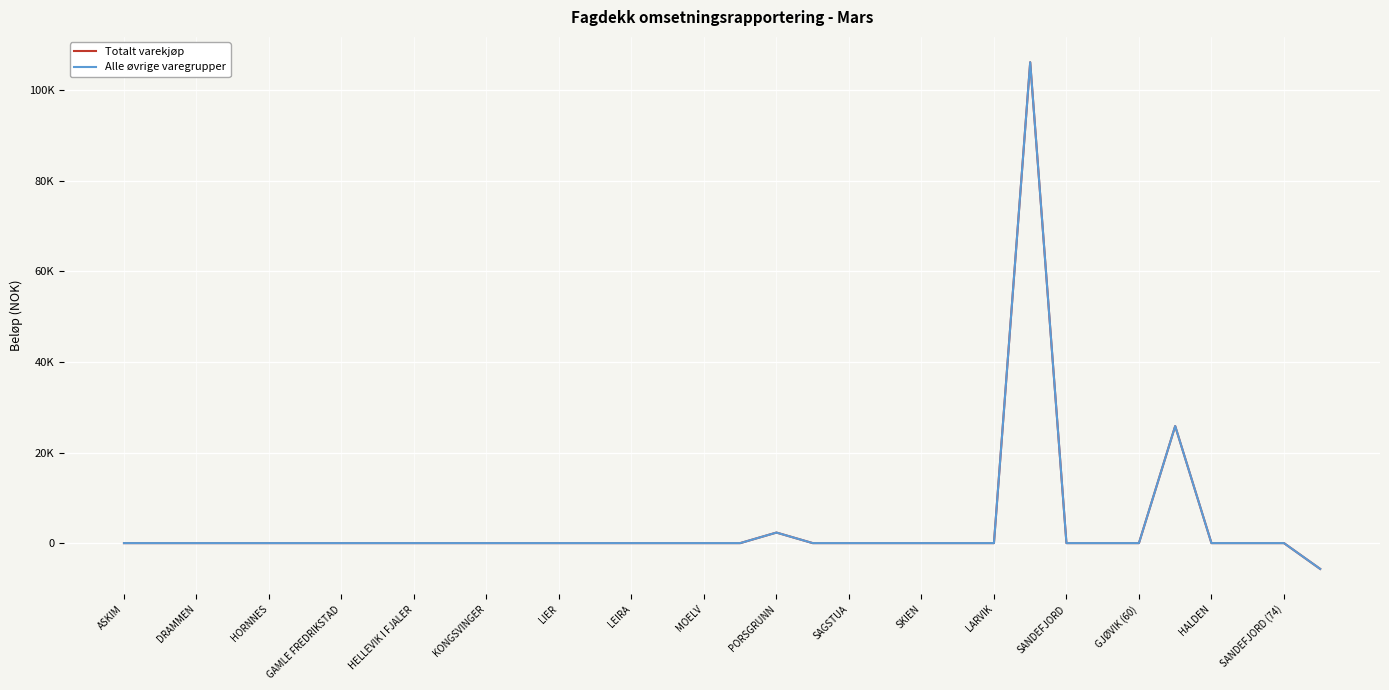

What is the average value of the Totalt varekjøp series?

3783.5